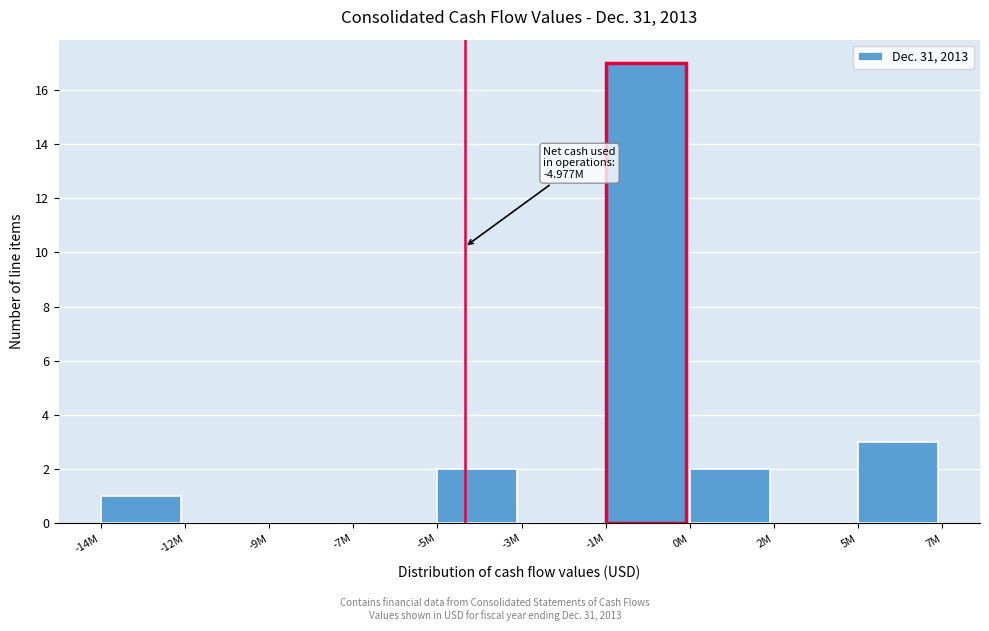

Reading left to right, what are all the values shown in this chart?

-14M=1	-12M=0	-9M=0	-7M=0	-5M=2	-3M=0	-1M=17	0M=2	2M=0	5M=3